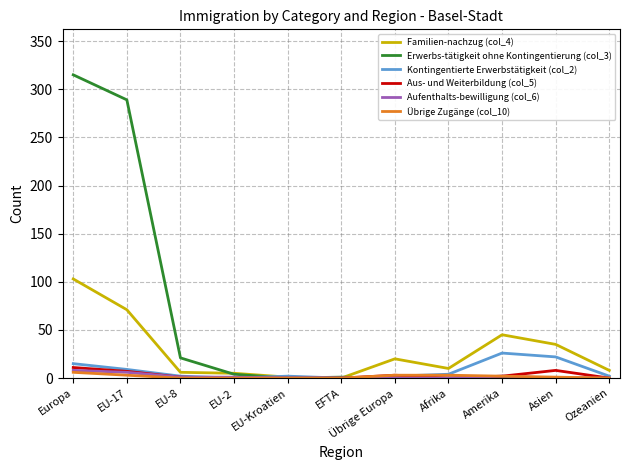

Which series has the largest total across all categories?

Erwerbs-tätigkeit ohne Kontingentierung (col_3)